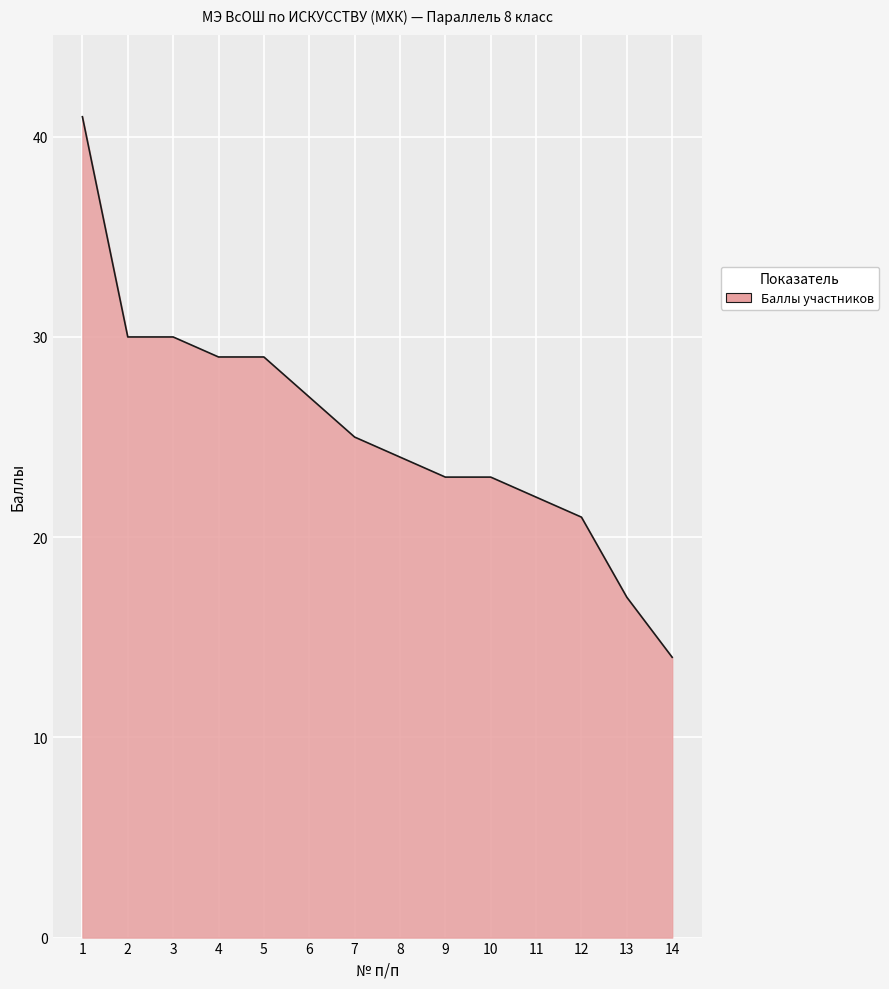

Reading left to right, what are all the values shown in this chart?

41	30	30	29	29	27	25	24	23	23	22	21	17	14